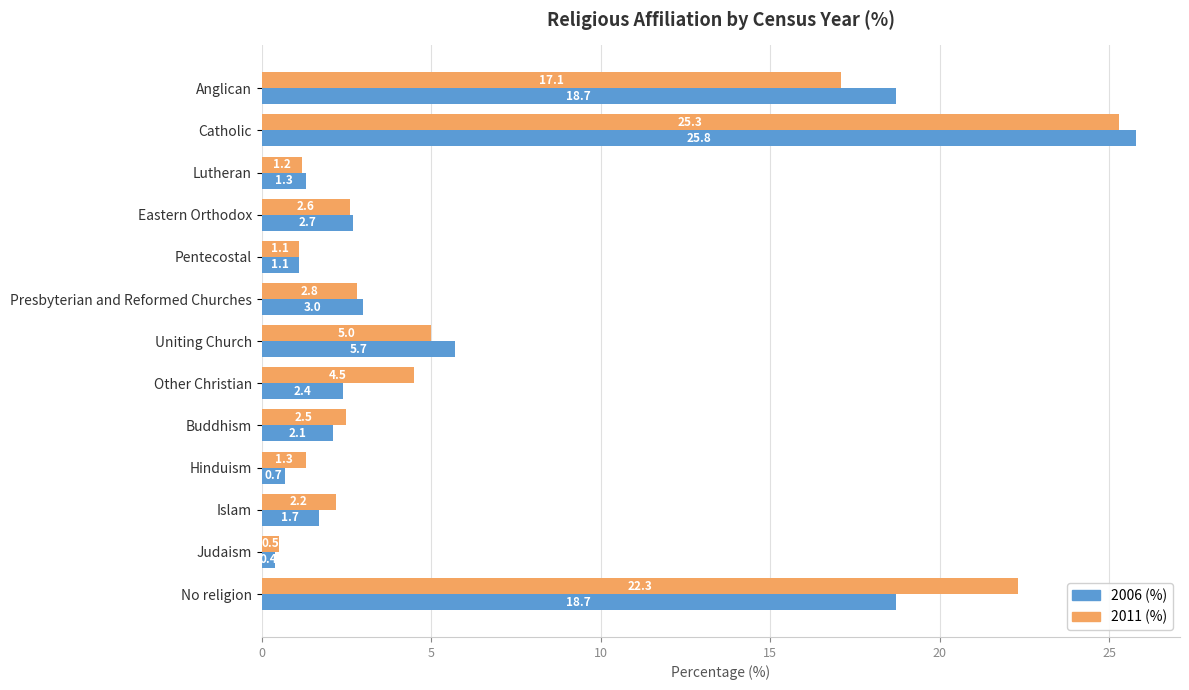

At how many categories does at least one series exceed 21?

2